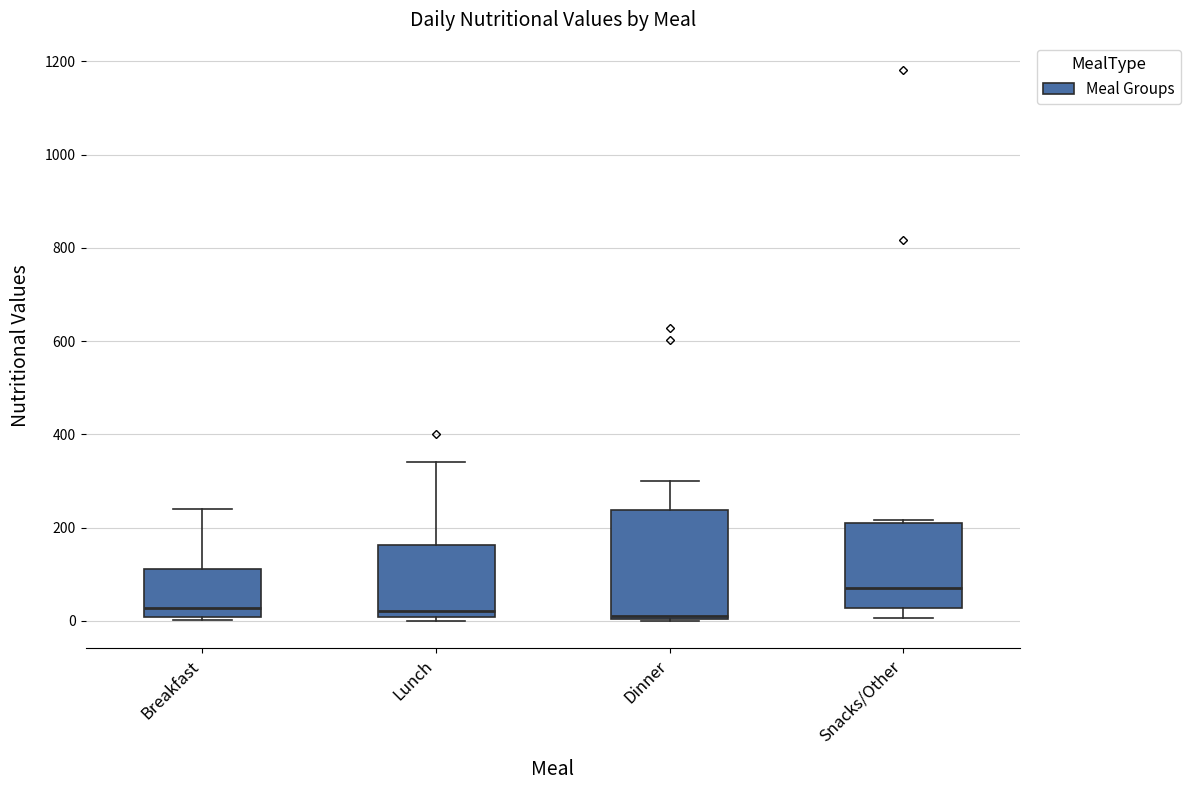

Where is the lower edge of the box for Dinner on the y-axis? The values are not printed on the chart, so give them approximately, as read against the axis.

0